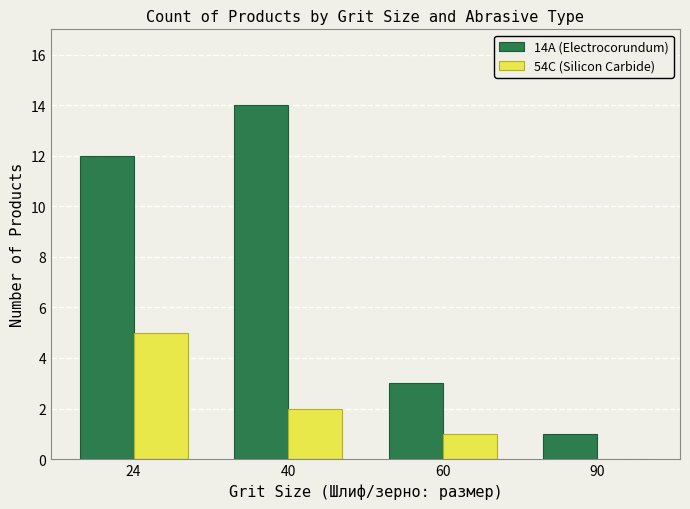

What is the highest value of the 14А (Electrocorundum) series?

14